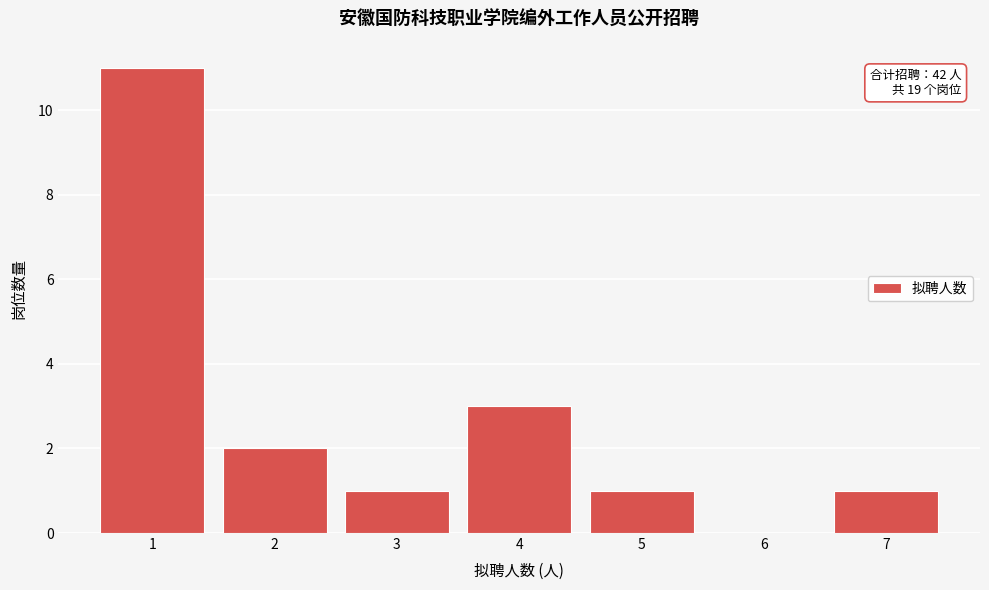

Reading left to right, what are all the values shown in this chart?

1=11	2=2	3=1	4=3	5=1	6=0	7=1